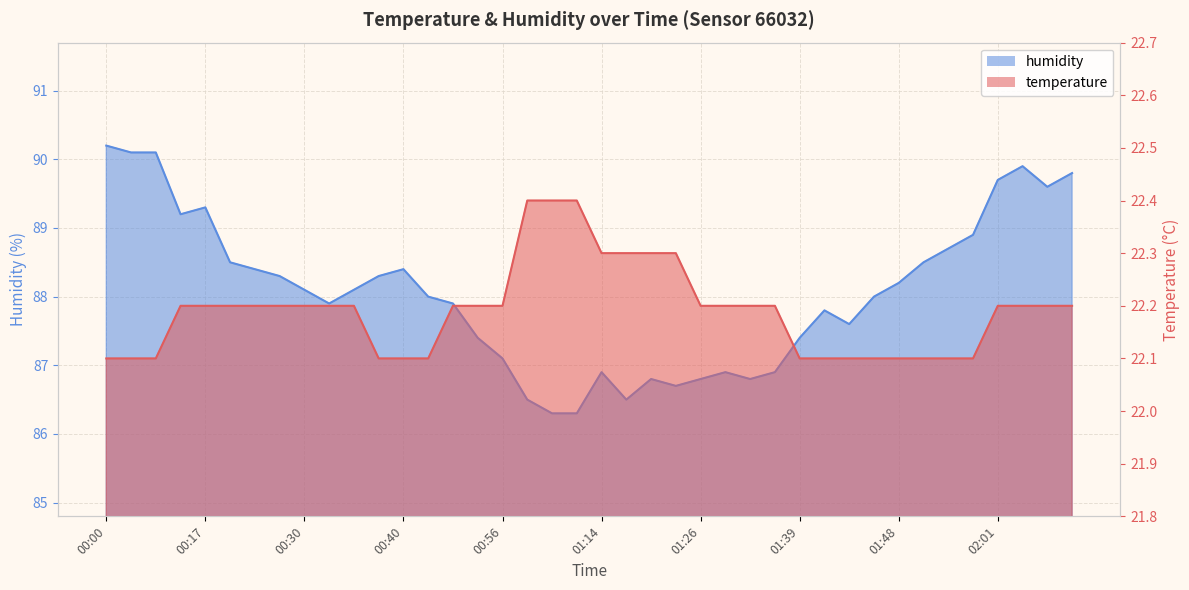

Is it true that temperature equals 37.7 at 01:34?

False